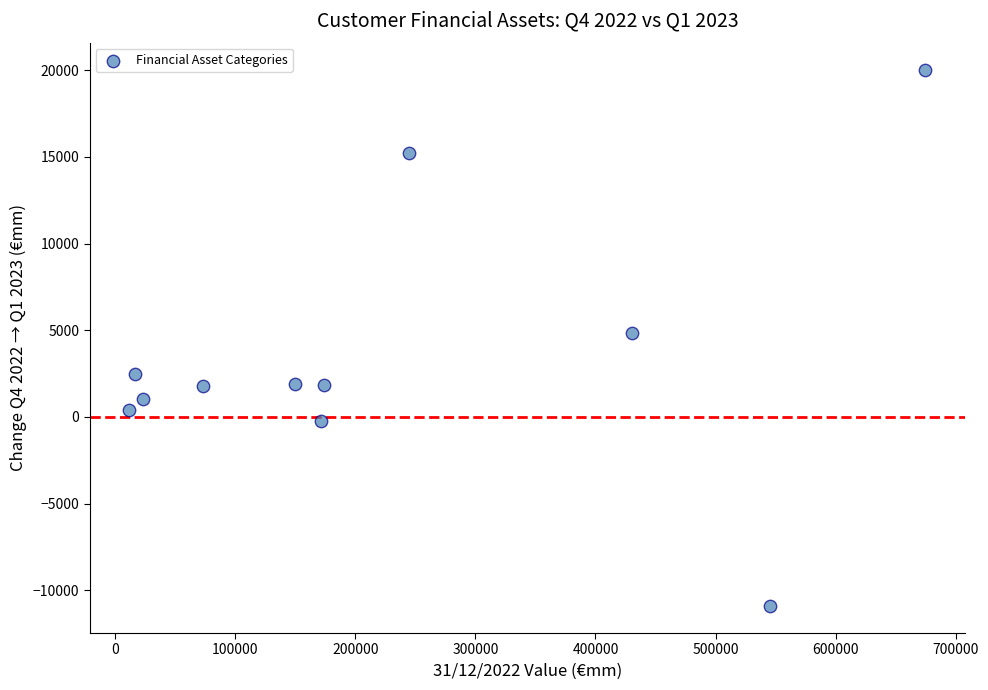

What is the range of Y values (max minus min)?

30968